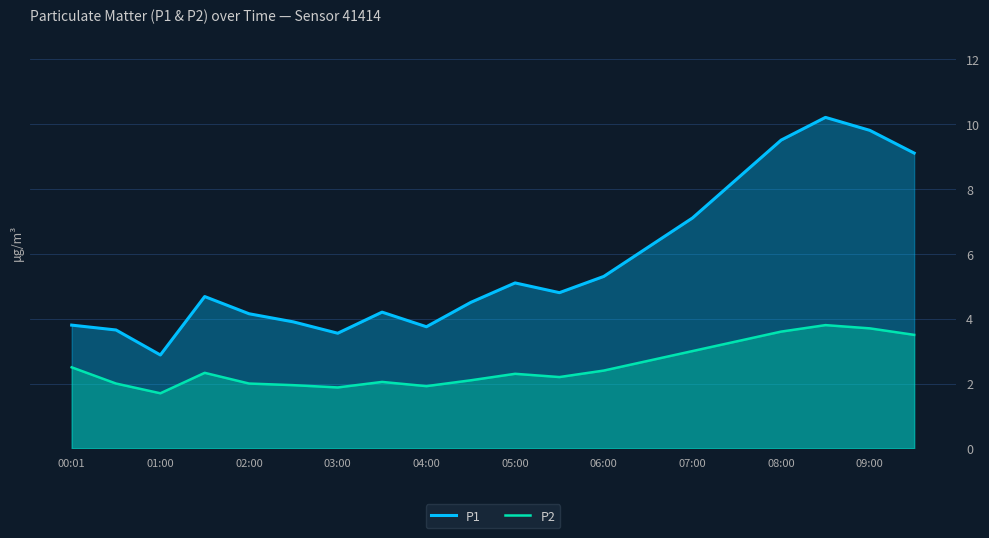

Which series has the largest total across all categories?

P1